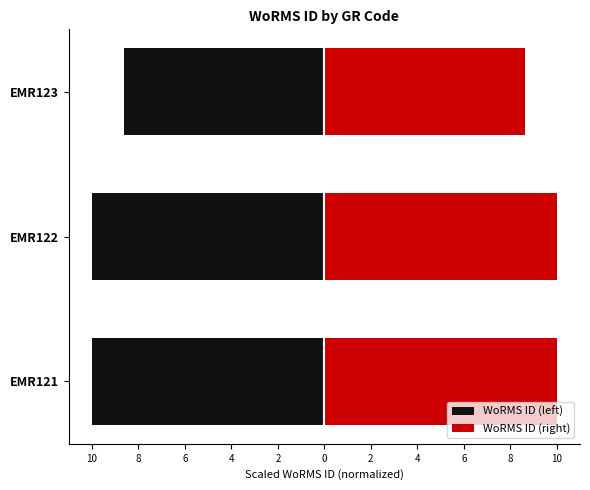

Which series has the largest range (max minus min)?

WoRMS ID (left)